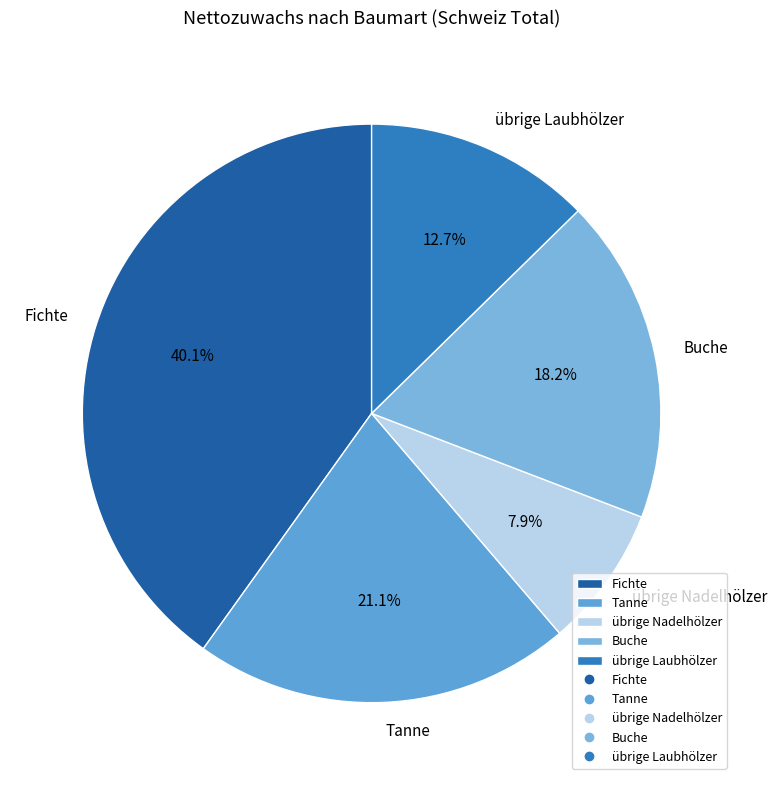

To the nearest percent, what is the combined percentage of Buche and übrige Laubhölzer?

31%